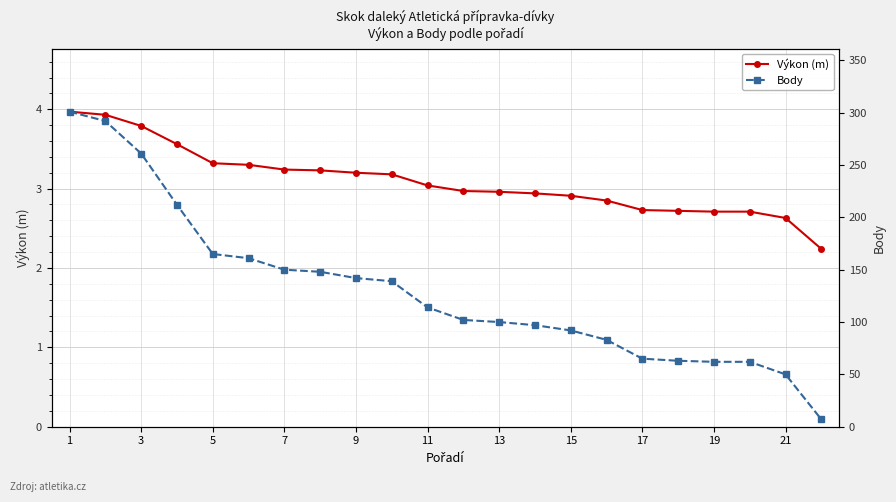

List the series in order of their peak value, highest first.

Body, Výkon (m)